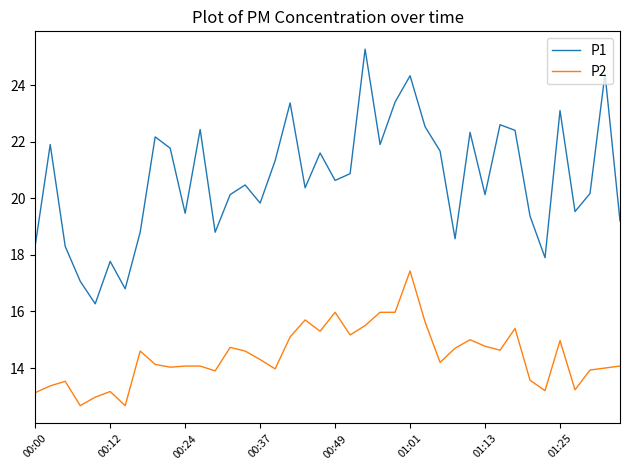

List the series in order of their peak value, highest first.

P1, P2